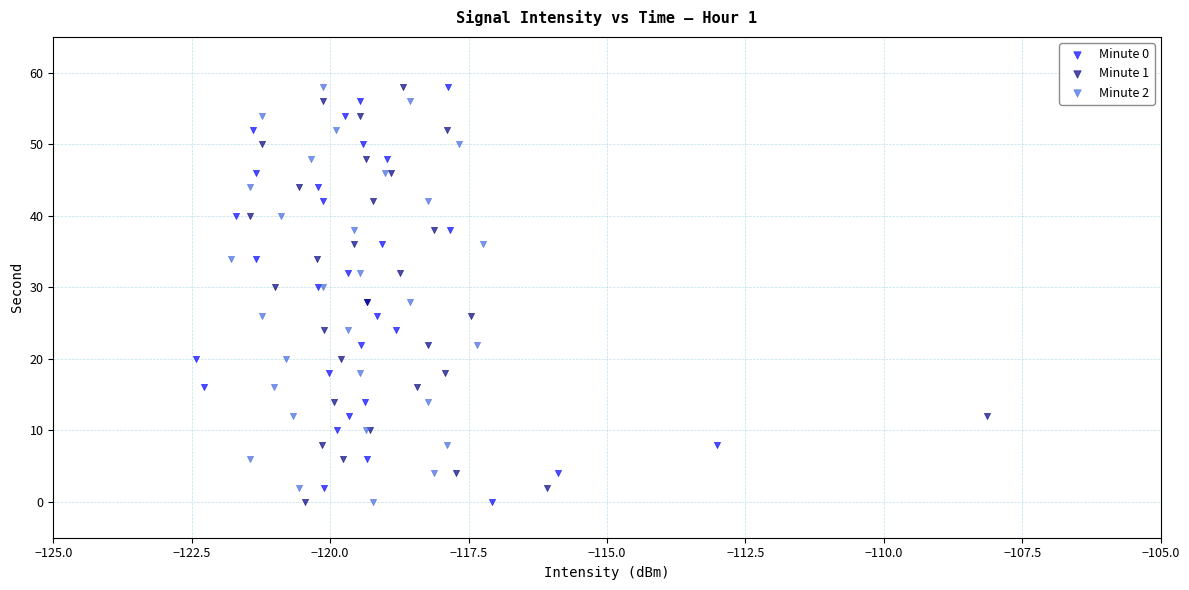

What are all the series names shown in the legend?

Minute 0, Minute 1, Minute 2